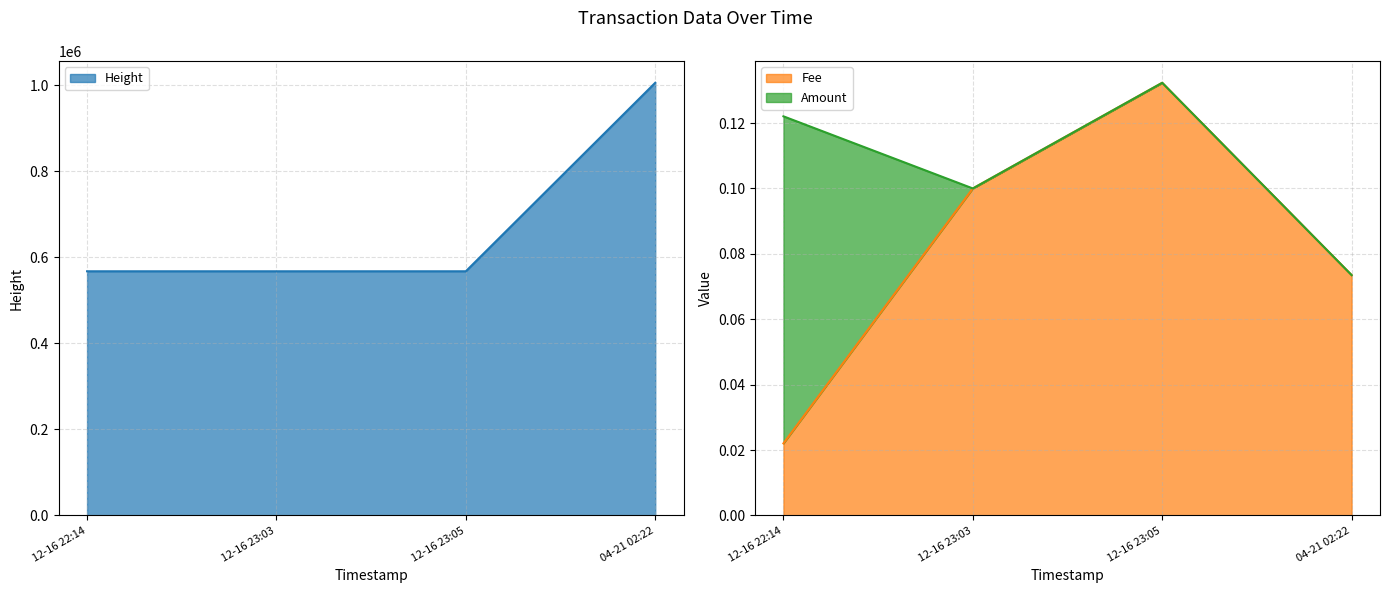

What is the average value of the Fee series?

0.1